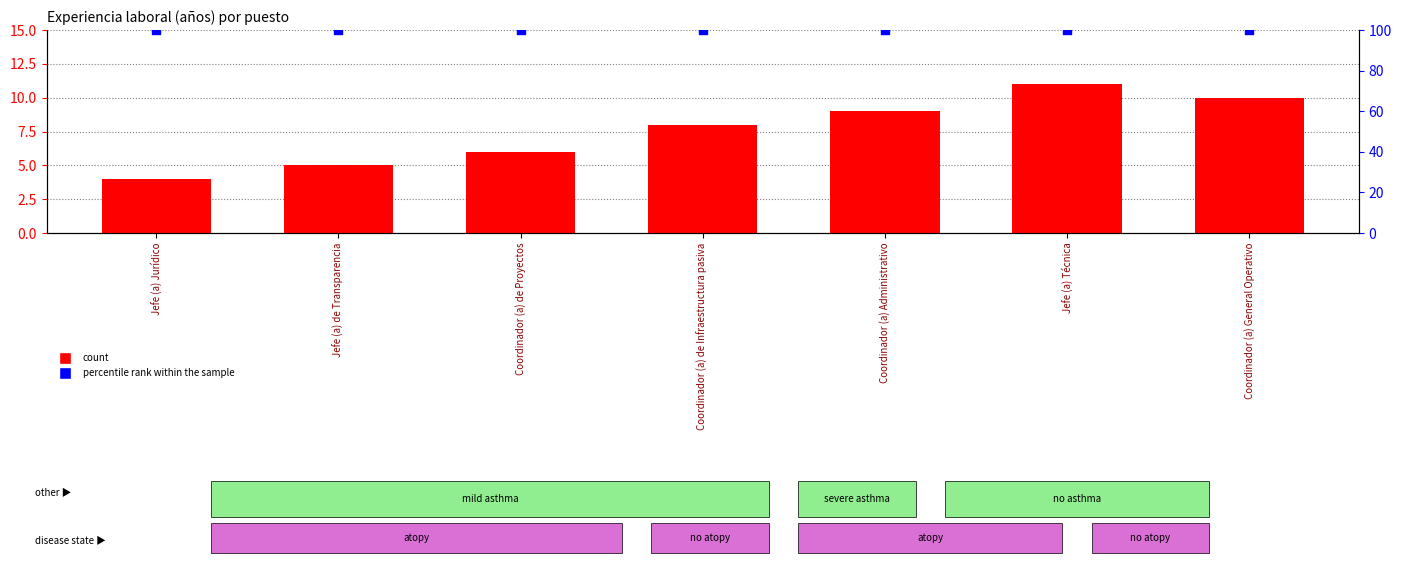

What is the change in value from Coordinador (a) de Infraestructura pasiva to Coordinador (a) Administrativo?

+1